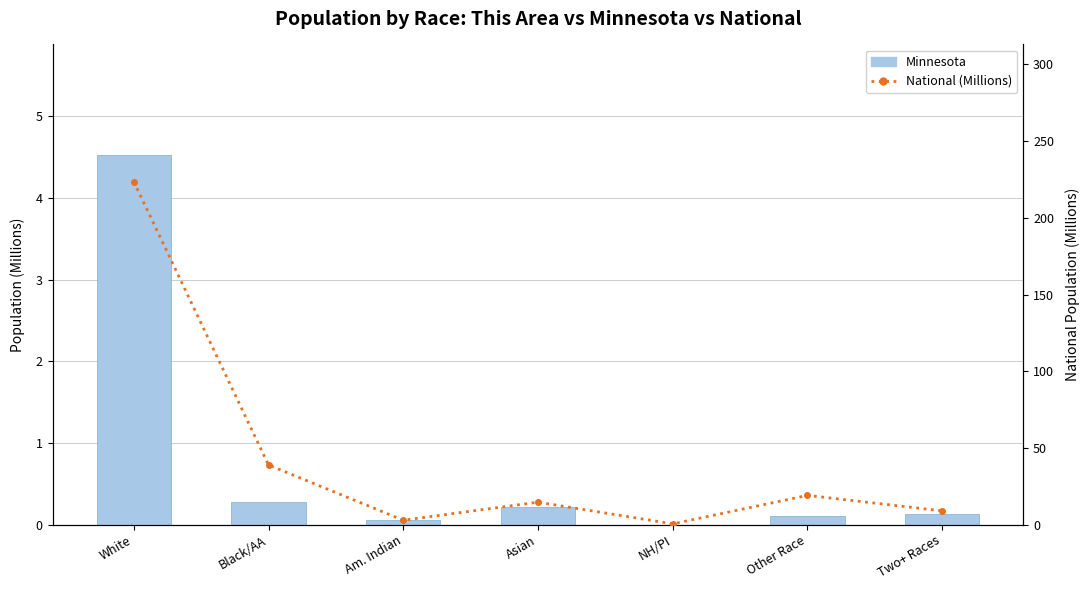

Is it true that National (Millions) equals 17.2 at Black/AA?

False